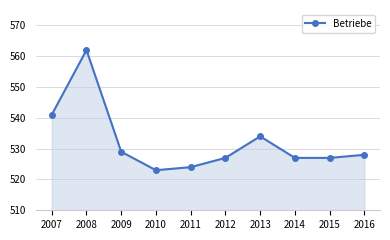

What is the sum of all values?

5322